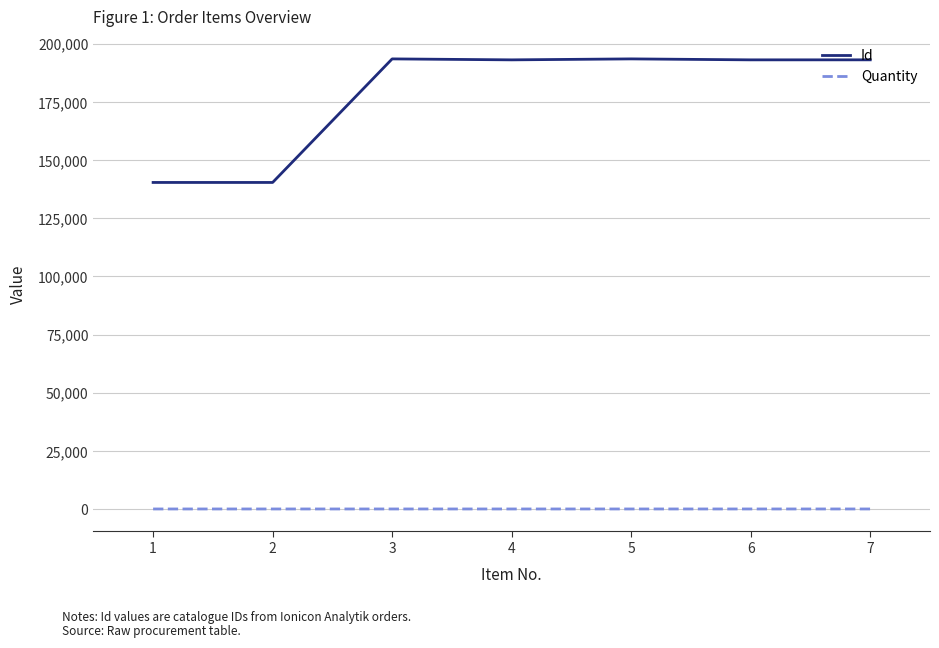

True or false: Id has more than 0 points higher than both neighbors.

True